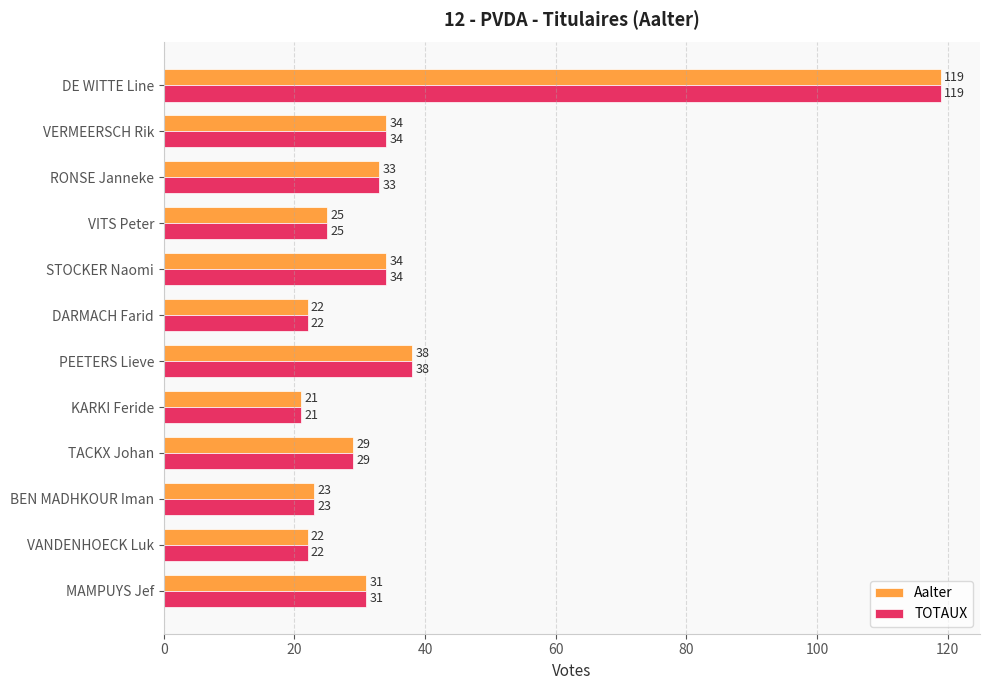

At which category is the sum across all series the highest?

DE WITTE Line